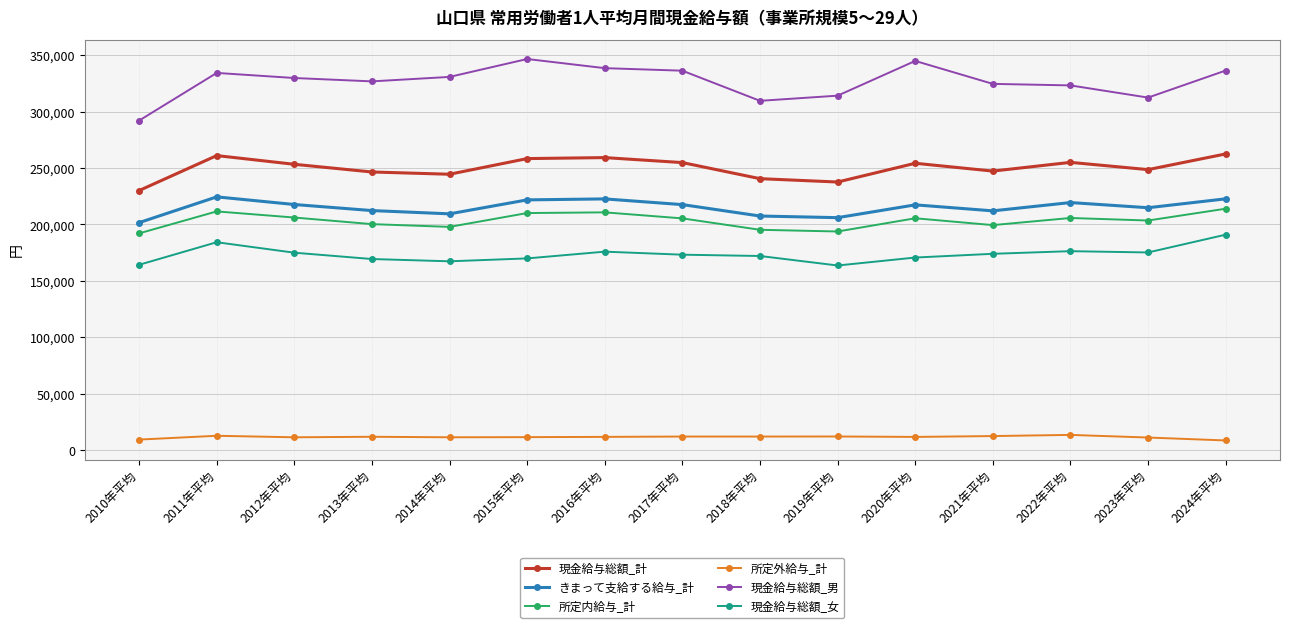

What is the sum of all 現金給与総額_女 values?

2602463